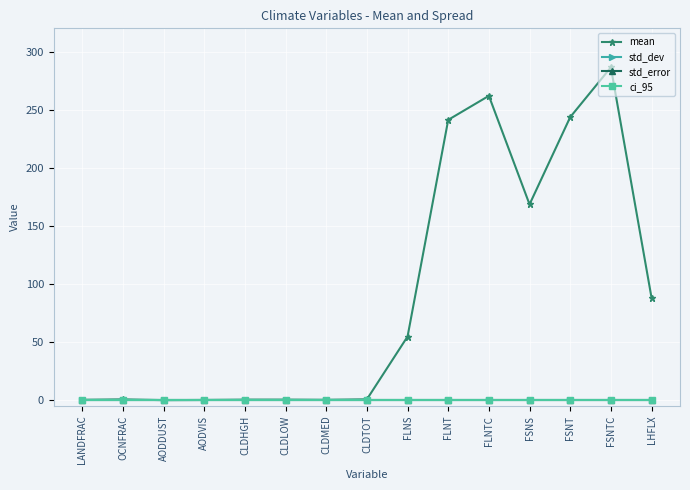

Does the chart have visible grid lines?

Yes